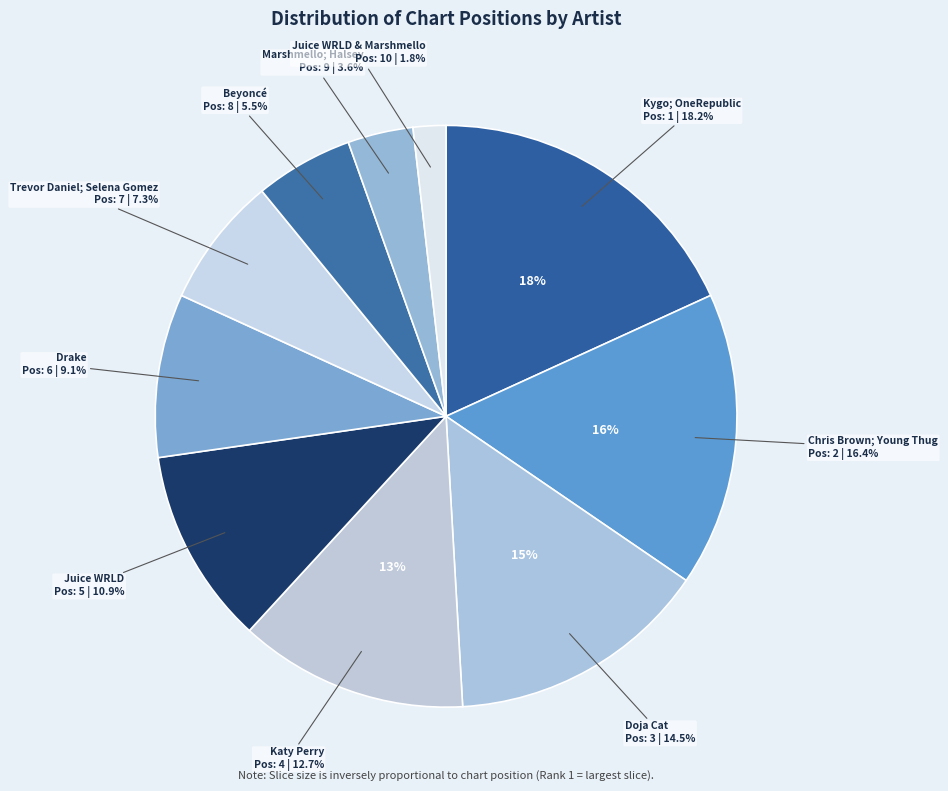

To the nearest percent, what is the average slice percentage?

10%